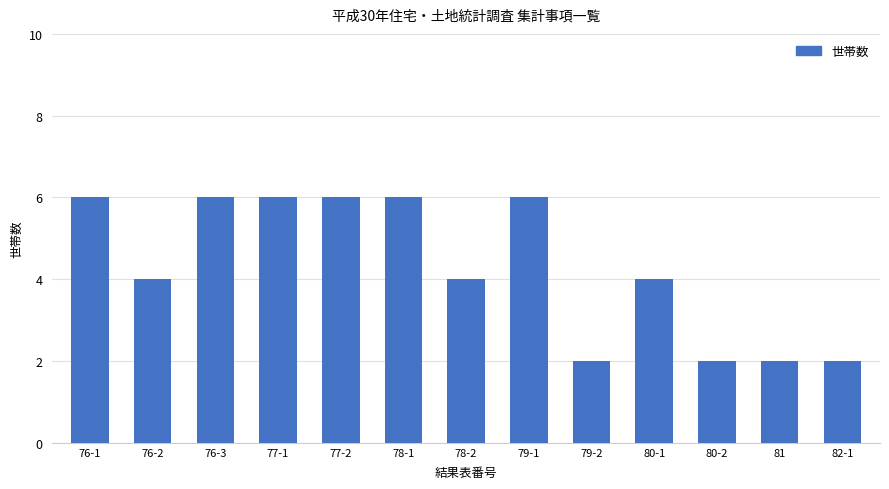

What is the maximum value shown in the chart?

6